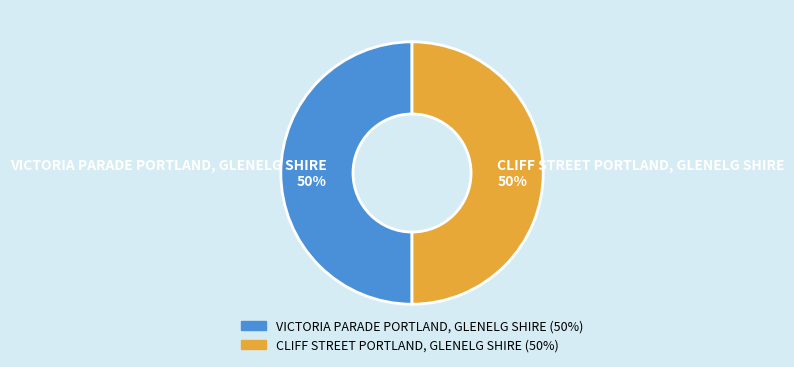

How many segments does this pie chart have?

2